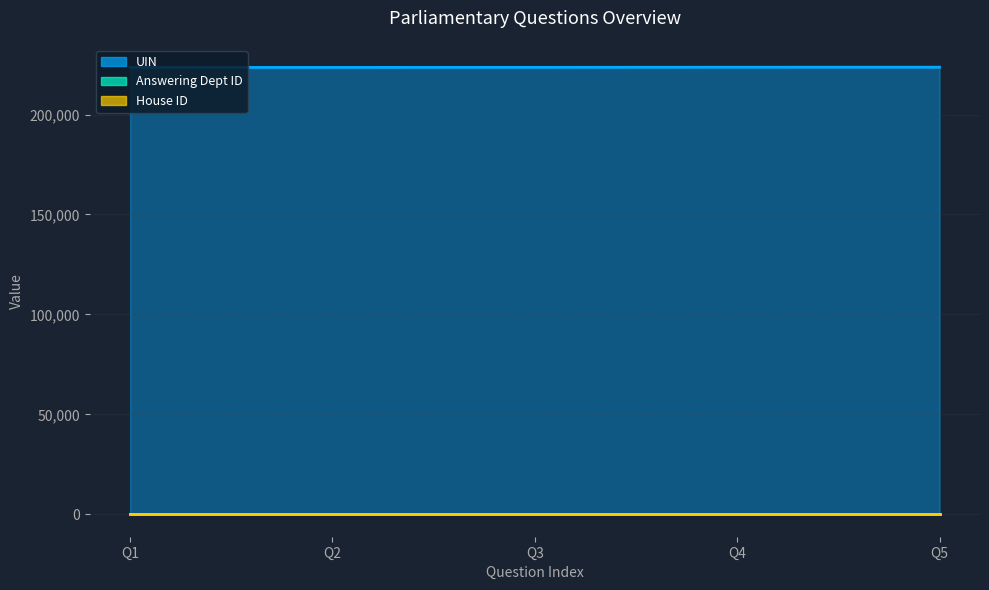

What is the average value of the UIN series?

223609